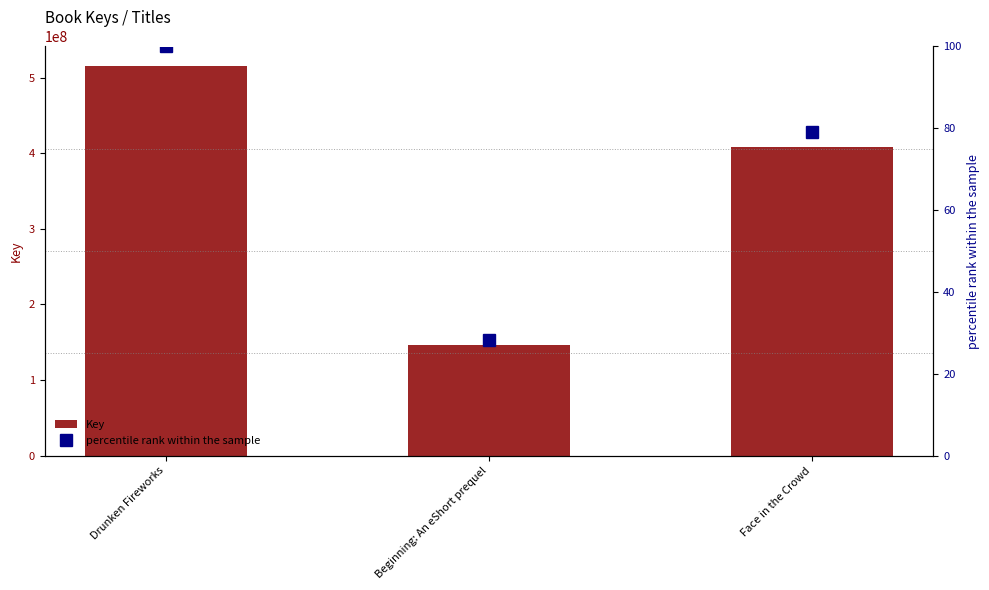

What is the minimum value for percentile rank within the sample?

28.3